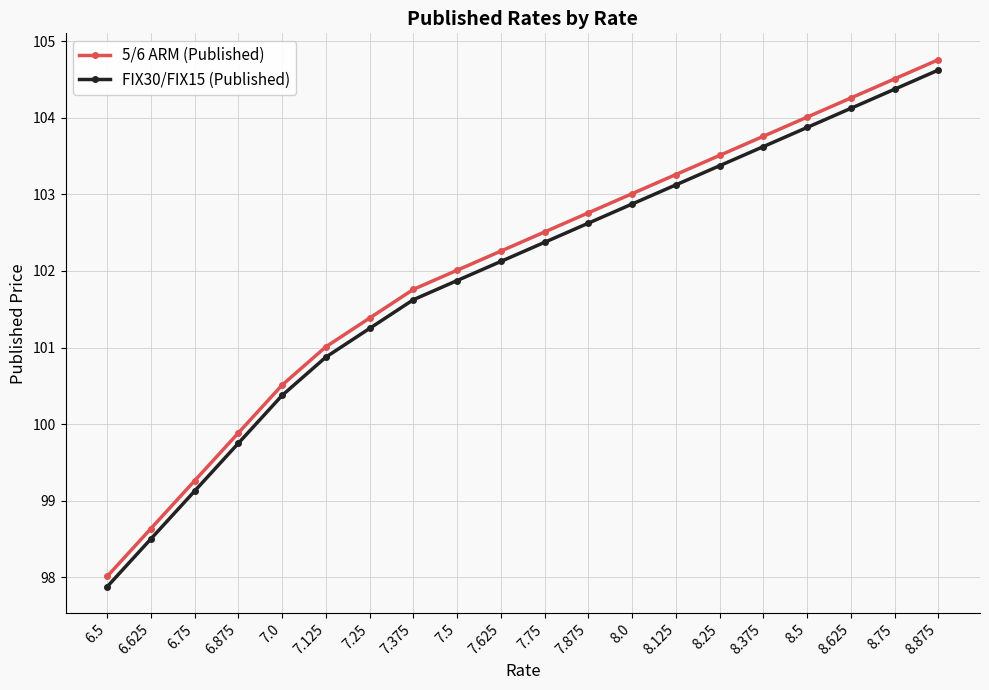

True or false: 5/6 ARM (Published) has more than 0 points higher than both neighbors.

False